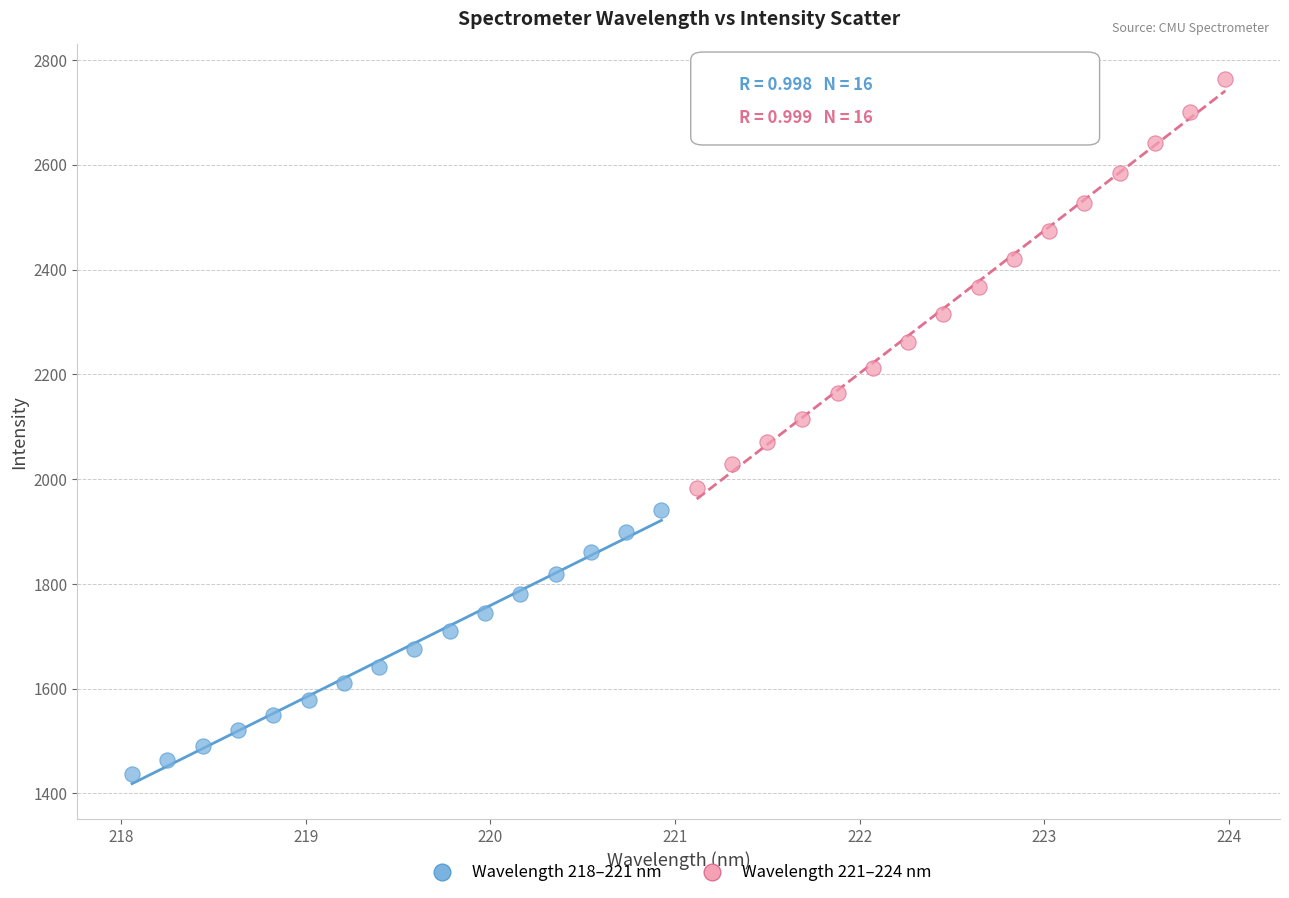

Which series contains the highest Y value?

Wavelength 221–224 nm